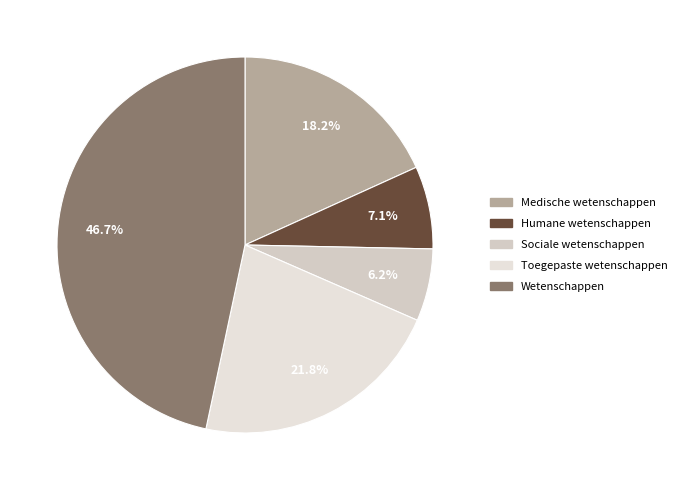

To the nearest percent, what percentage of the pie is Medische wetenschappen?

18%